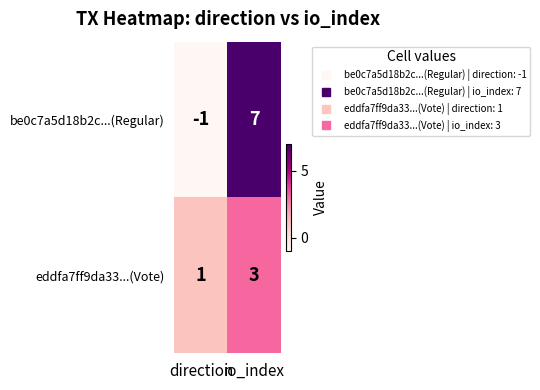

At which category is the sum across all series the highest?

io_index